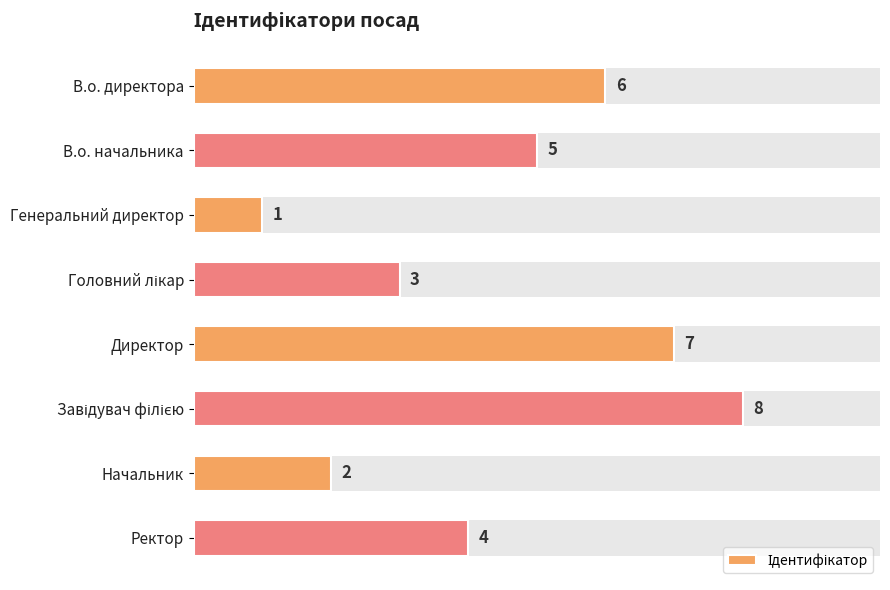

What is the smallest value displayed?

1